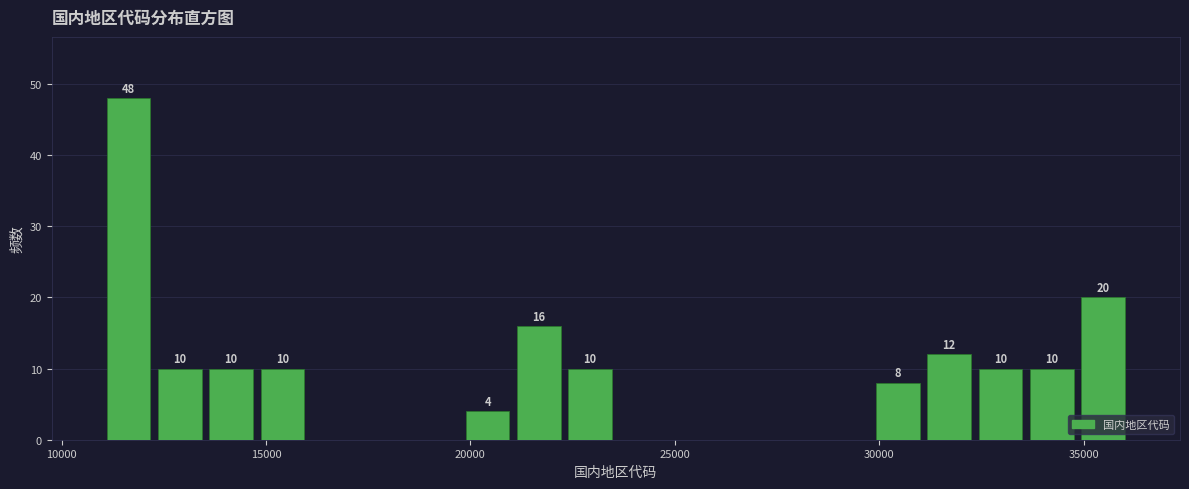

Around what value on the x-axis is the tallest bar? Give the approximate position of its centre, as read against the axis.

11500